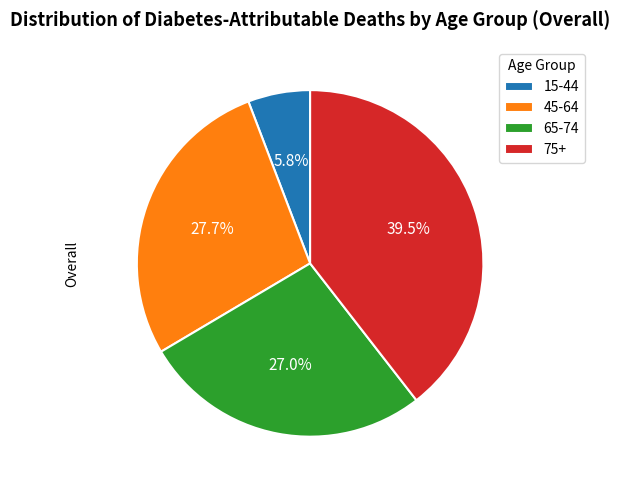

To the nearest percent, what is the average slice percentage?

25%